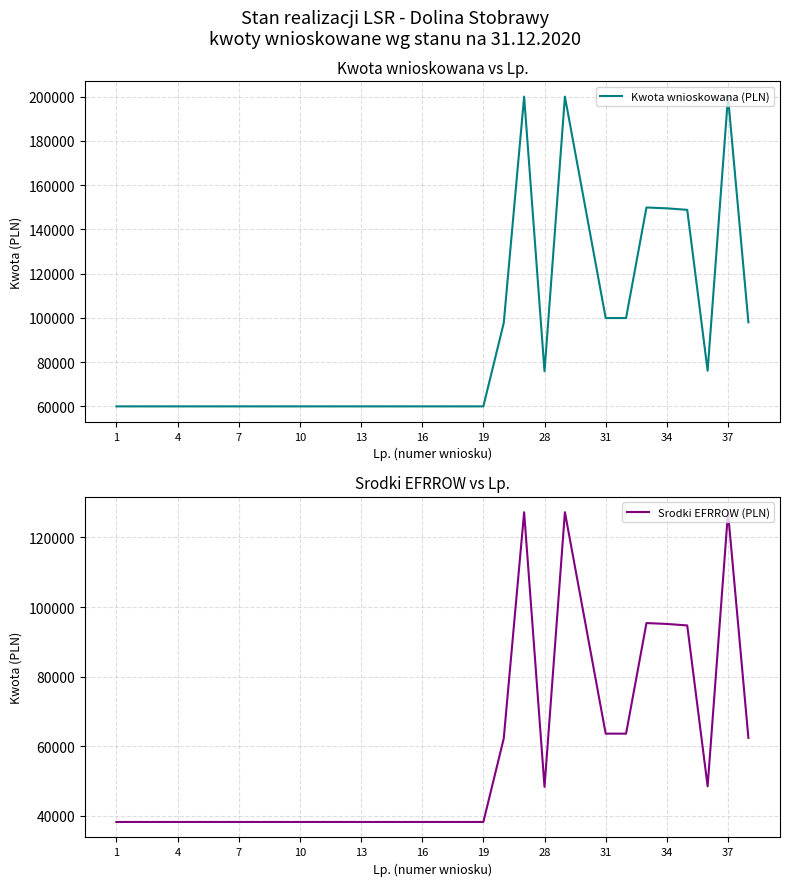

The Kwota wnioskowana (PLN) series shows 95030 at 4. True or false?

False